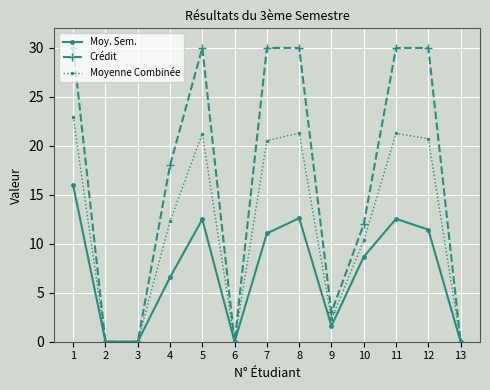

Is it true that Moyenne Combinée equals 30.7 at 8?

False